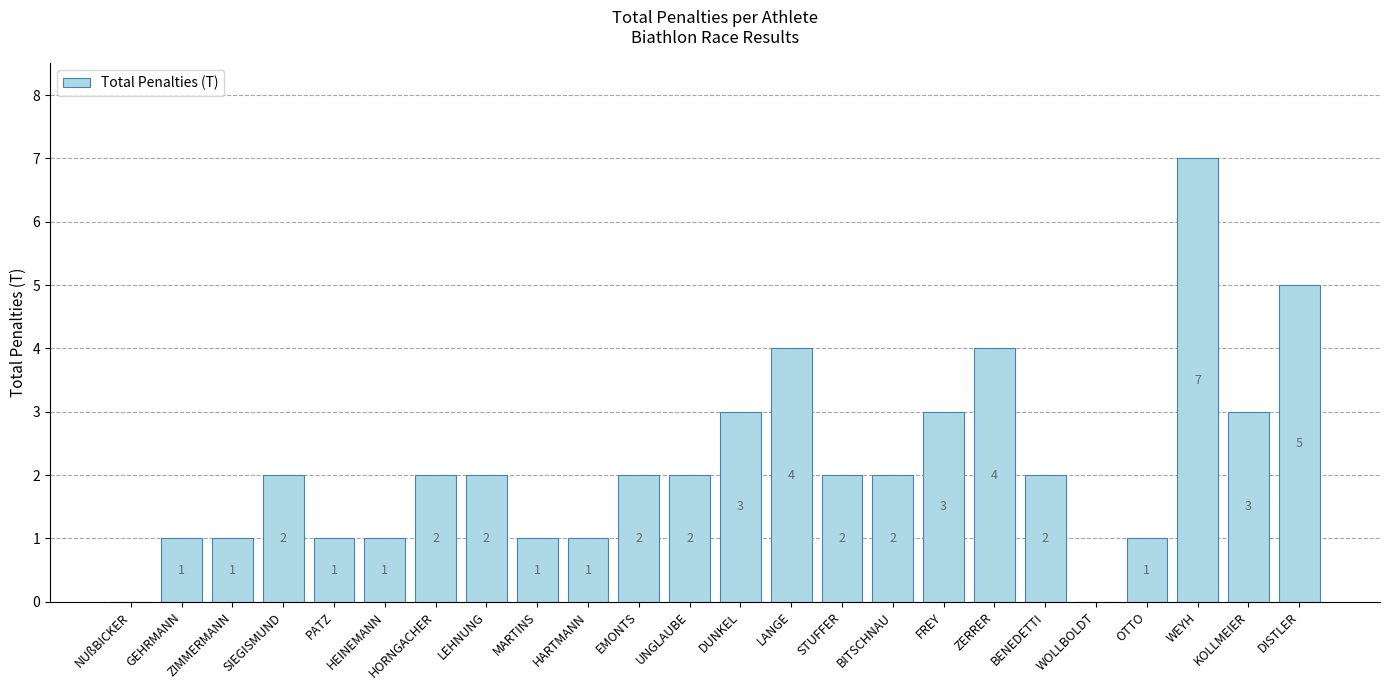

What is the change in value from HORNGACHER to WEYH?

+5